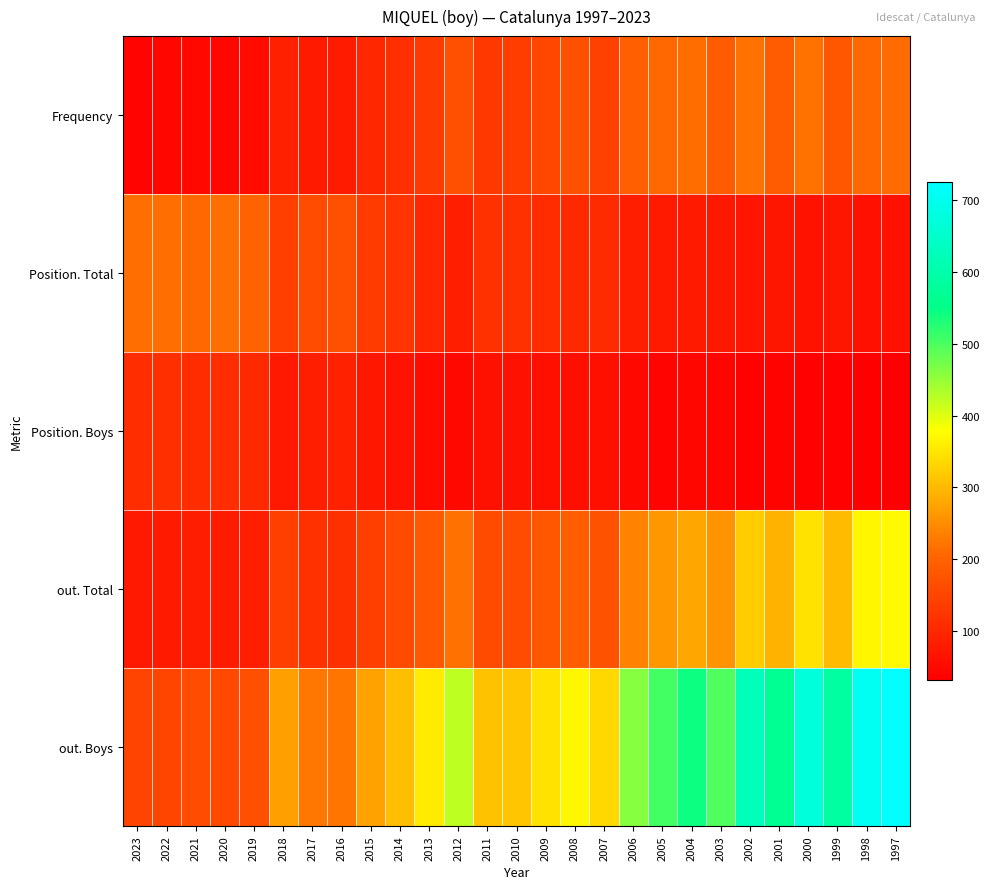

At how many categories does at least one series exceed 328?

15